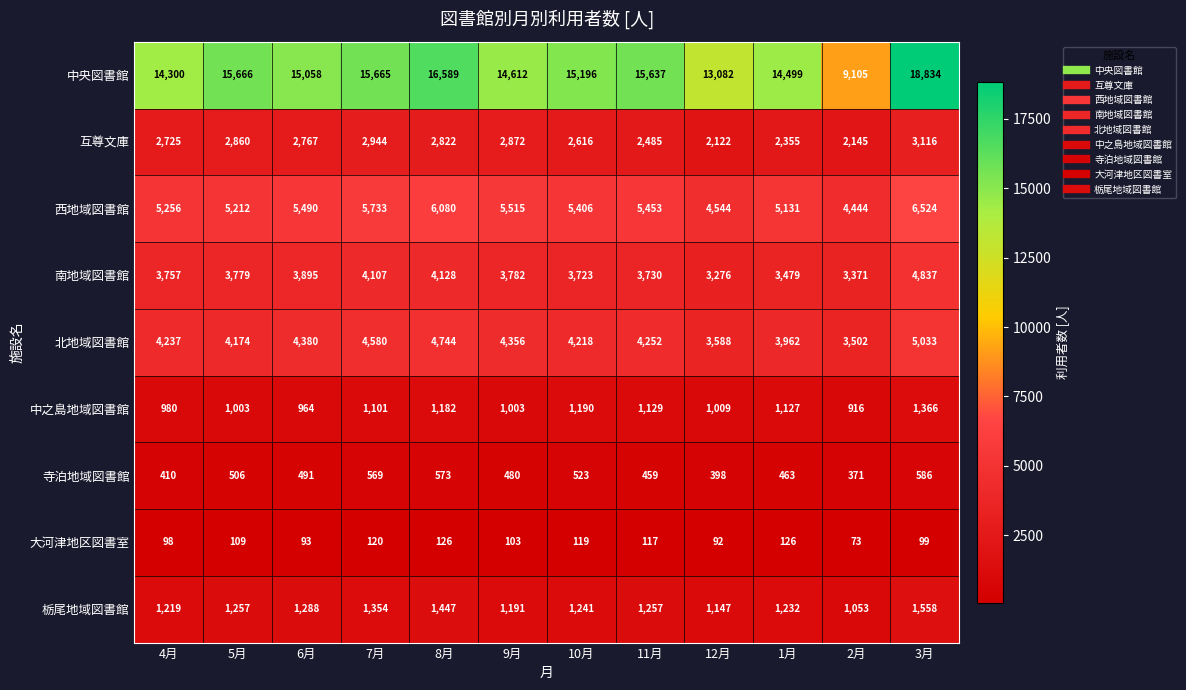

How many series are shown in this chart?

9